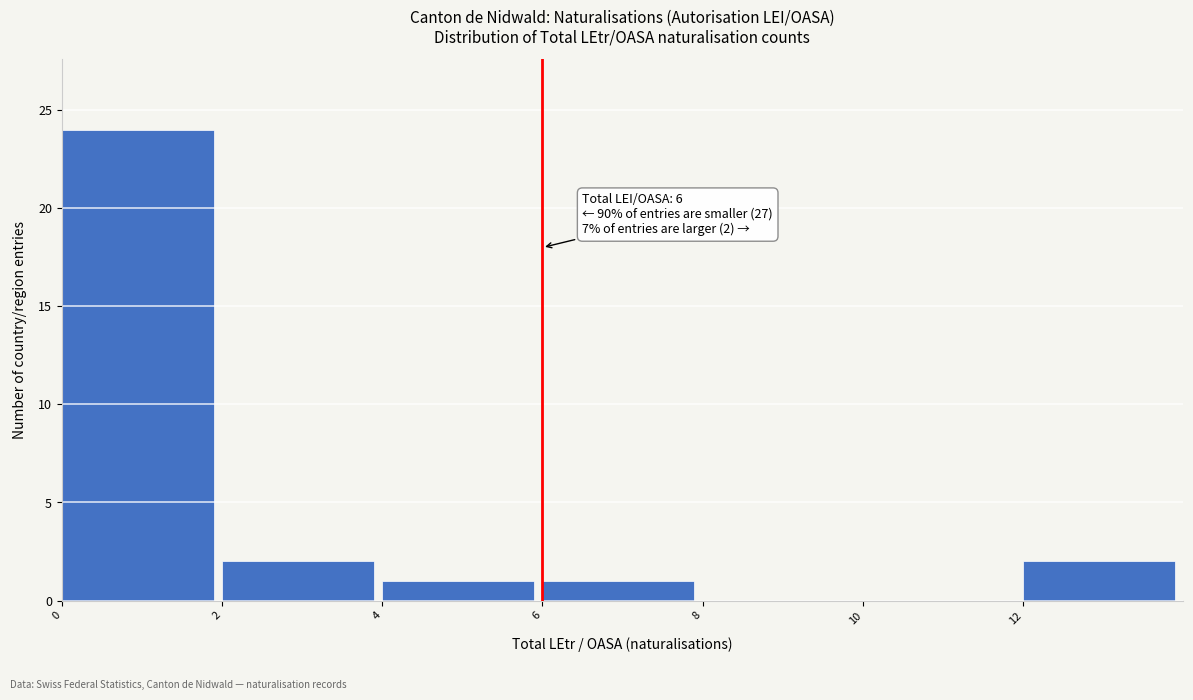

Over which range of the x-axis is the bar tallest?

0 to 2